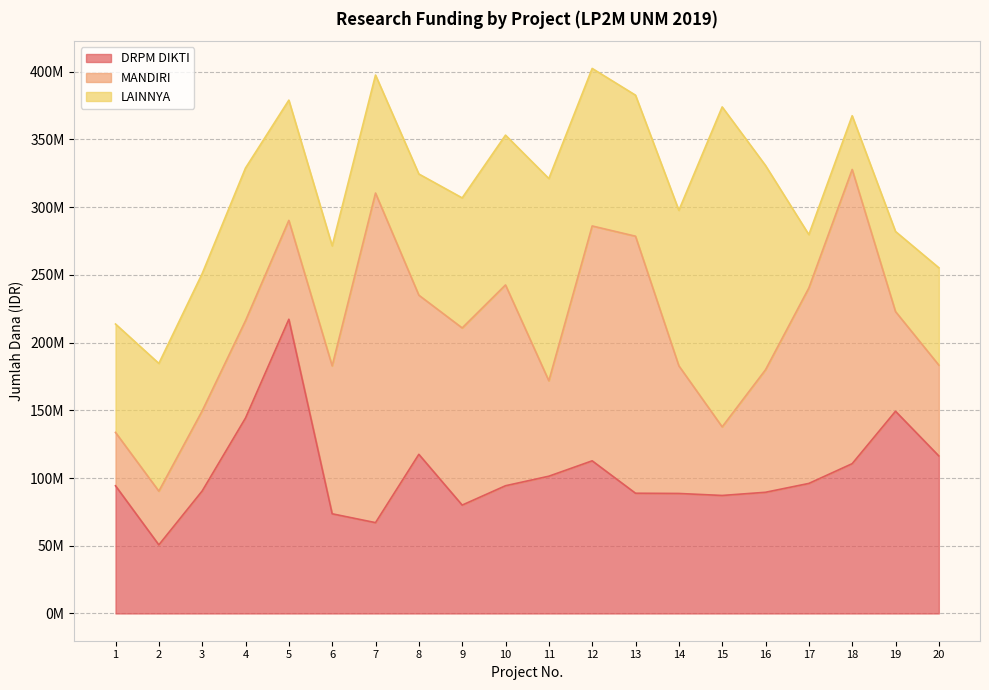

How many lines are shown in the chart?

3